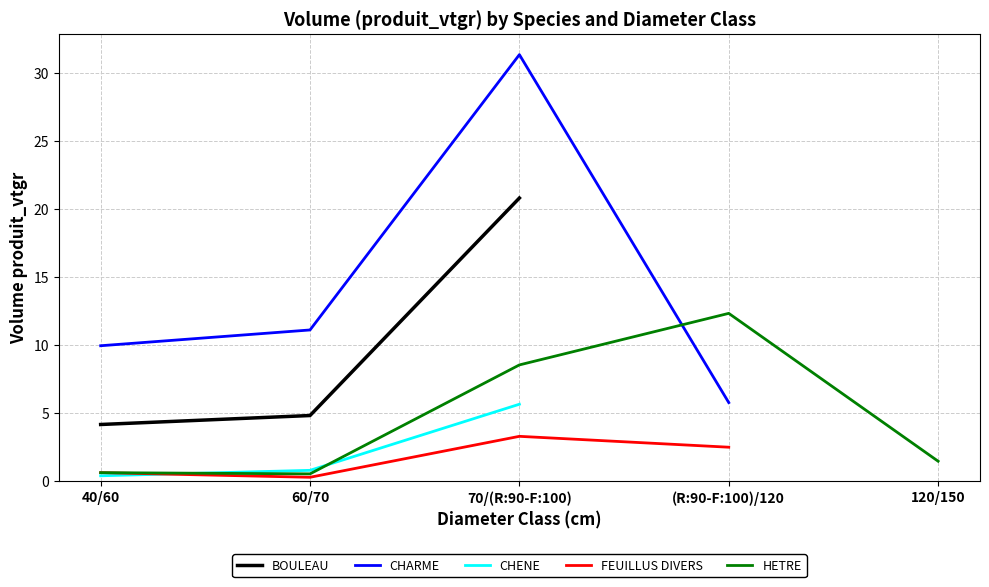

At which label is CHARME closest to 18?

60/70